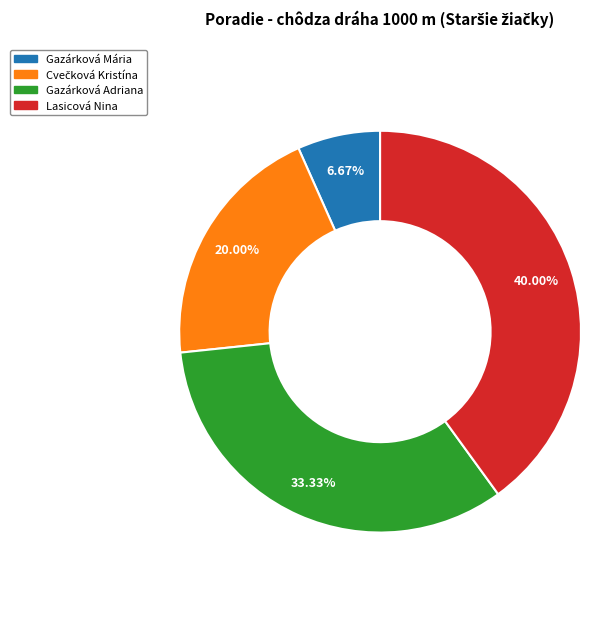

Is there a majority slice in this chart?

No